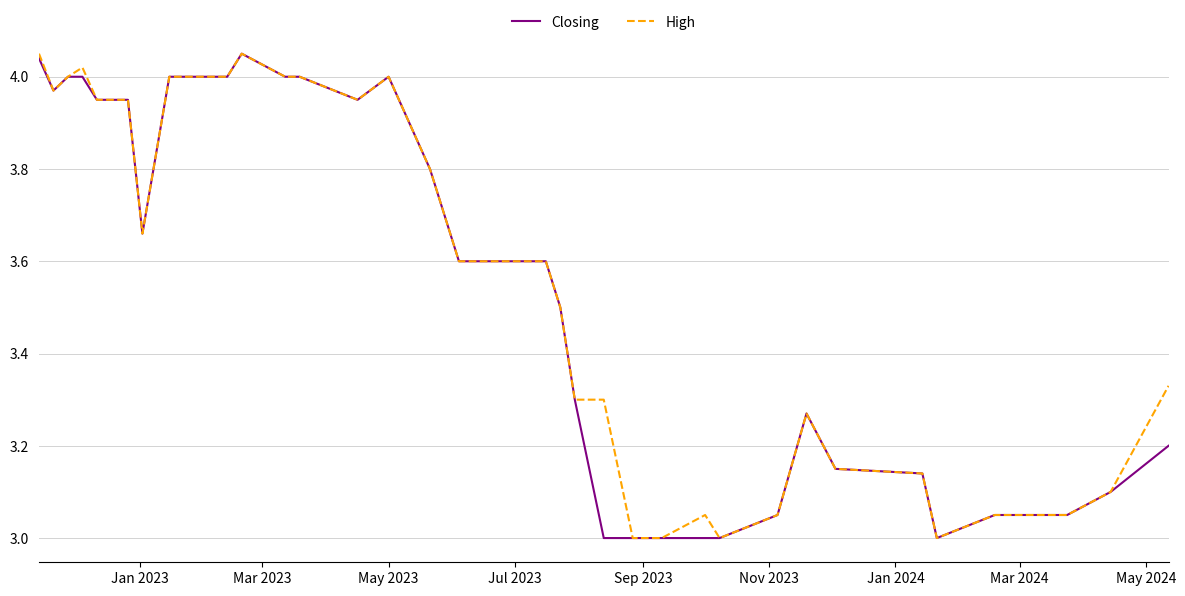

True or false: High has more than 2 points higher than both neighbors.

True